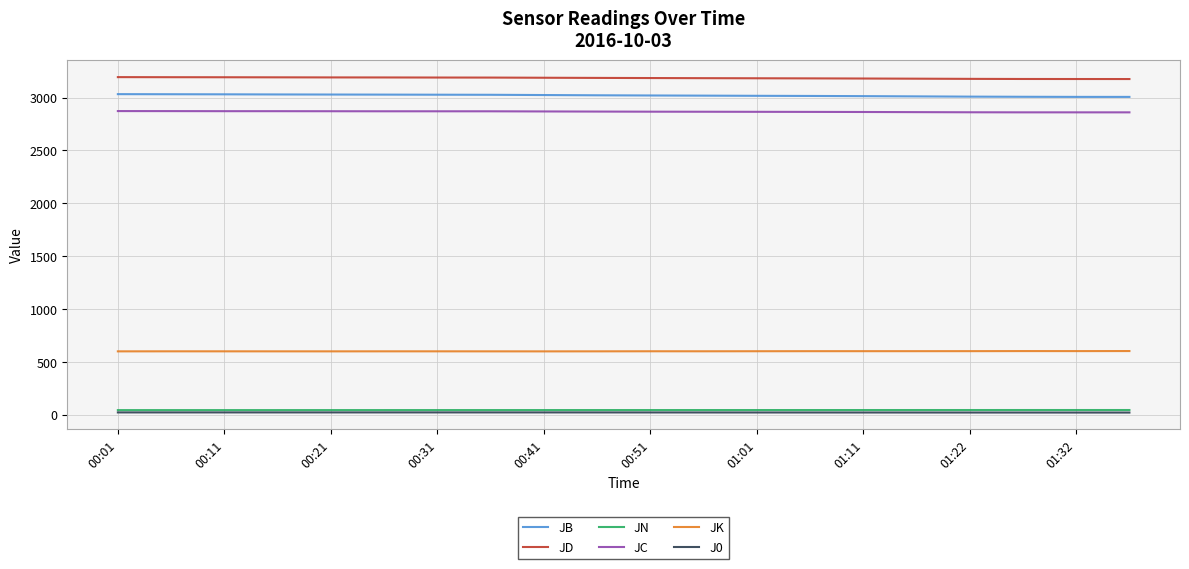

How many categories are shown in the chart?

20